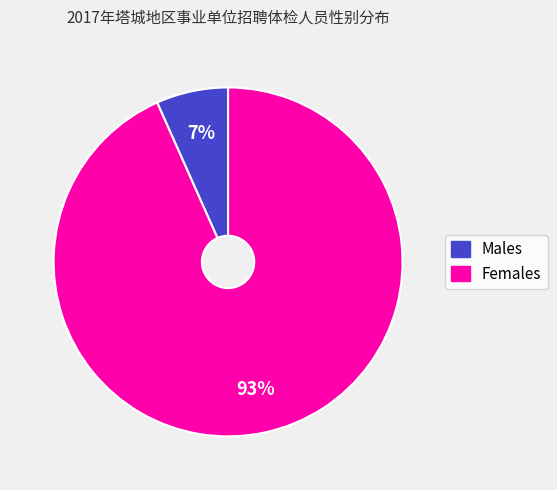

Is Females the majority of the pie?

Yes